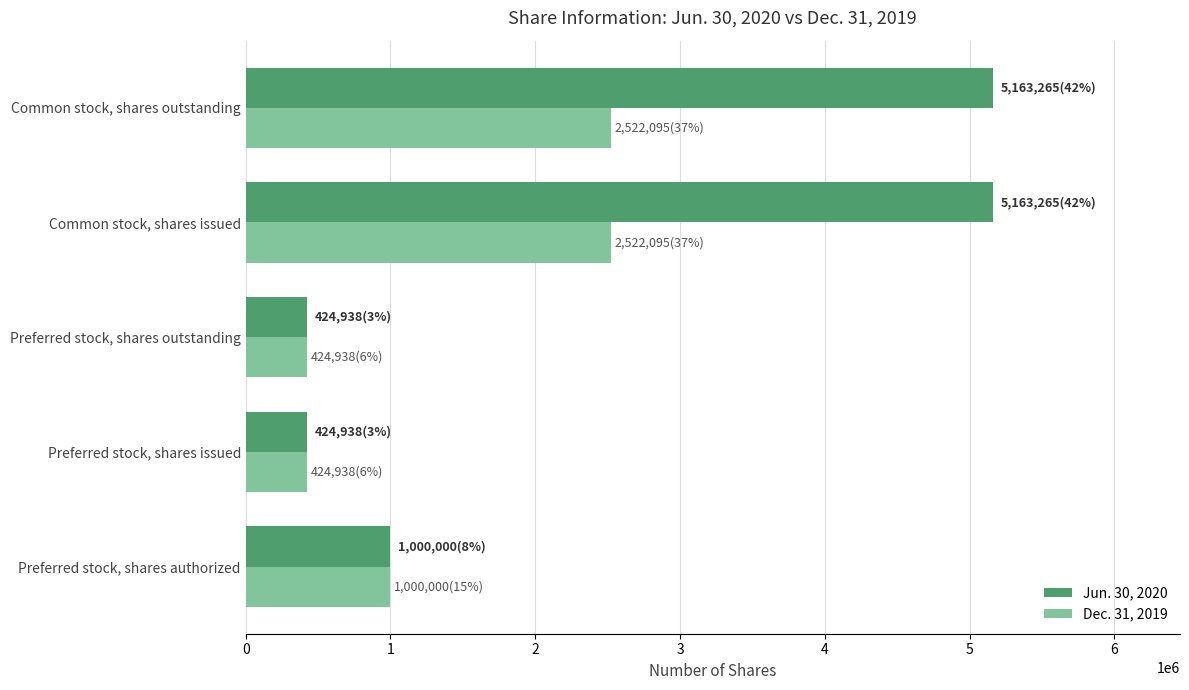

At how many categories does at least one series exceed 1313188?

2